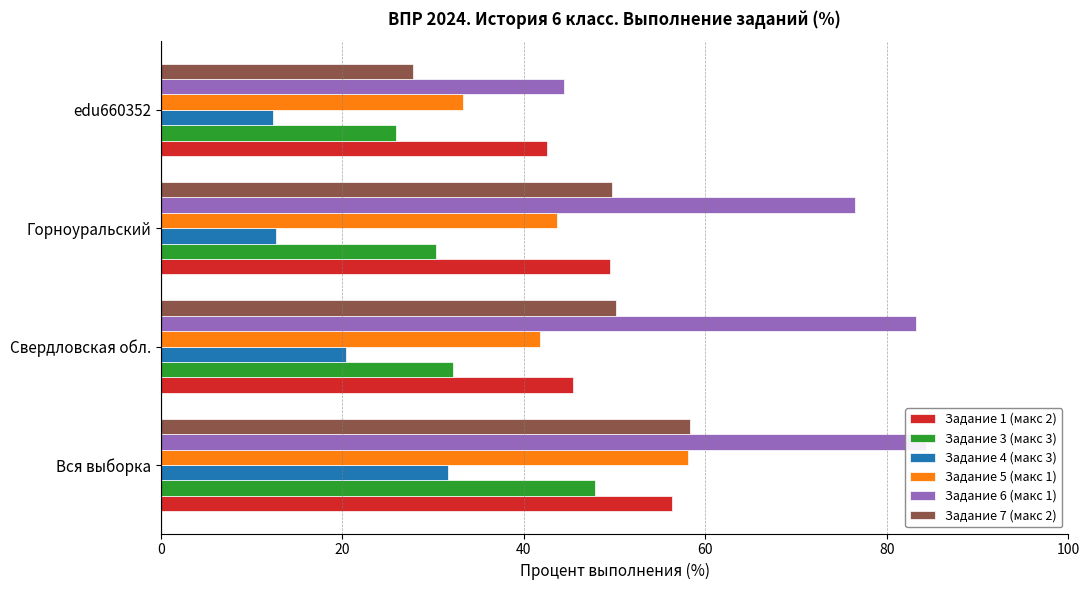

Reading right to left, list all the values displayed in this chart.

Задание 1 (макс 2): 42.6	49.4	45.4	56.3
Задание 3 (макс 3): 25.9	30.3	32.2	47.8
Задание 4 (макс 3): 12.3	12.6	20.4	31.6
Задание 5 (макс 1): 33.3	43.7	41.8	58.1
Задание 6 (макс 1): 44.4	76.4	83.2	84.3
Задание 7 (макс 2): 27.8	49.7	50.1	58.2